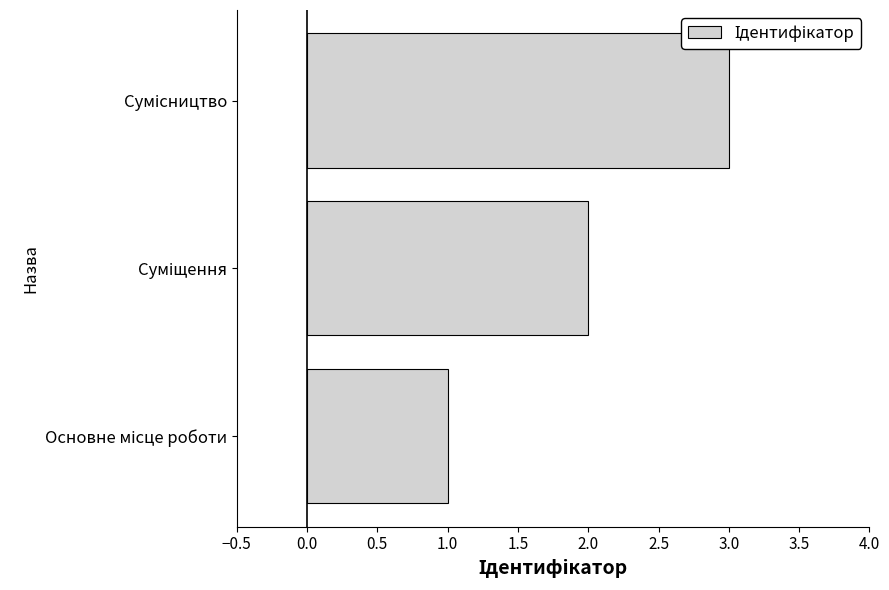

What is the sum of all values?

6